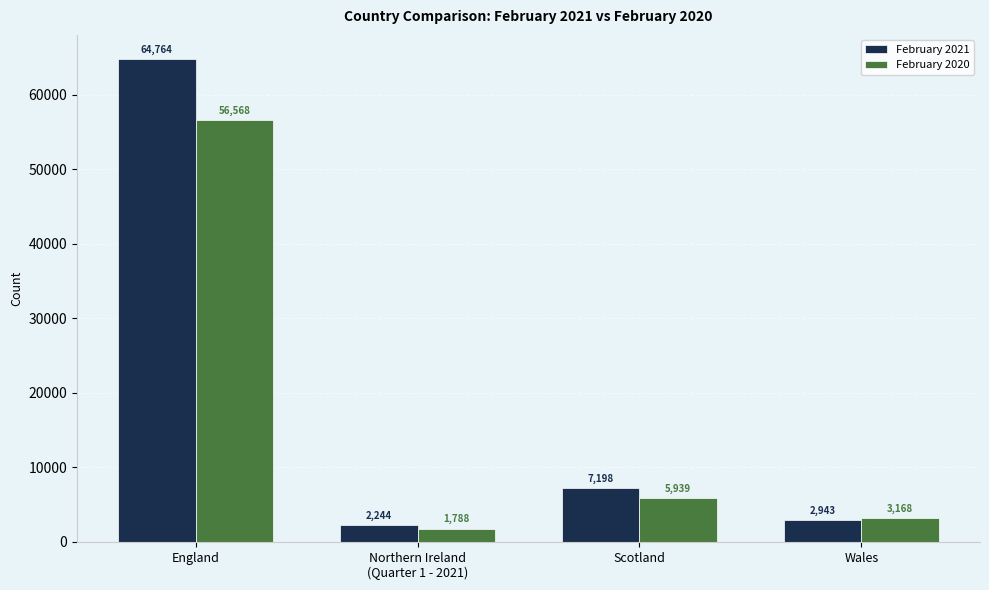

Read the February 2021 value at Wales.

2943